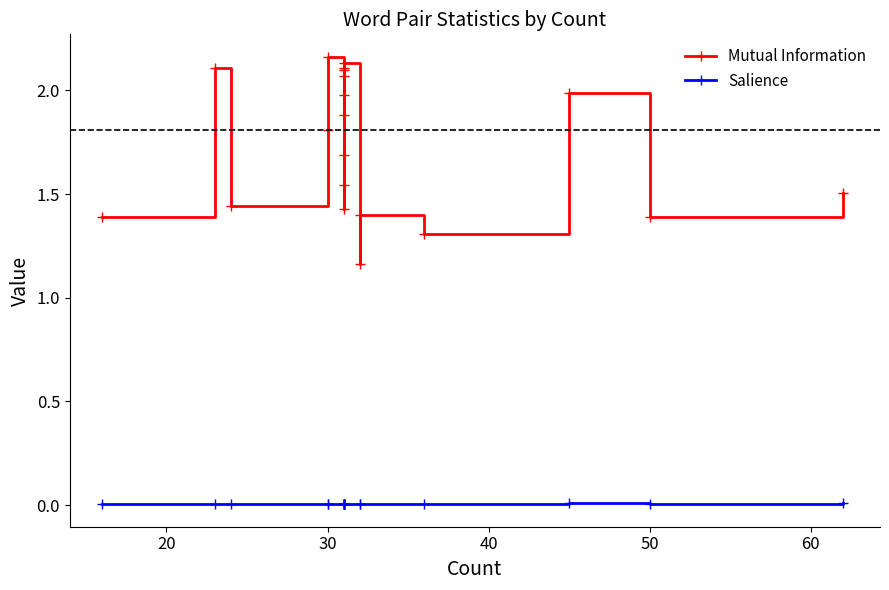

At which category does Salience reach its first local valley?

30